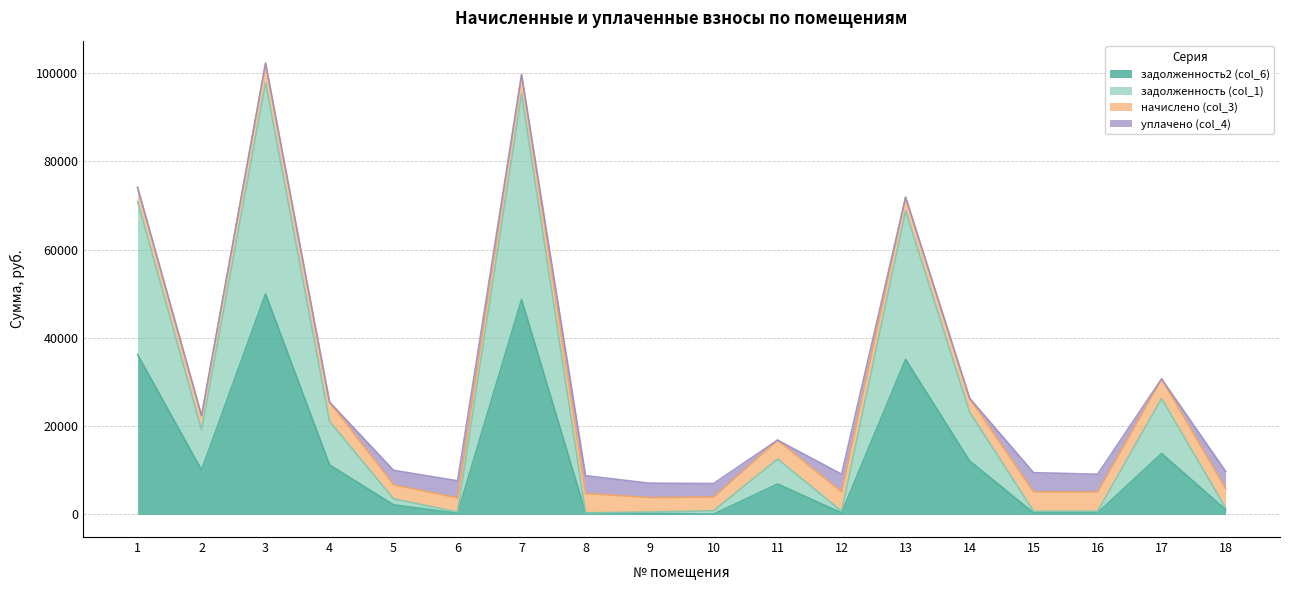

What is the difference between the second highest and second lowest values in the задолженность2 (col_6) series?

48418.8